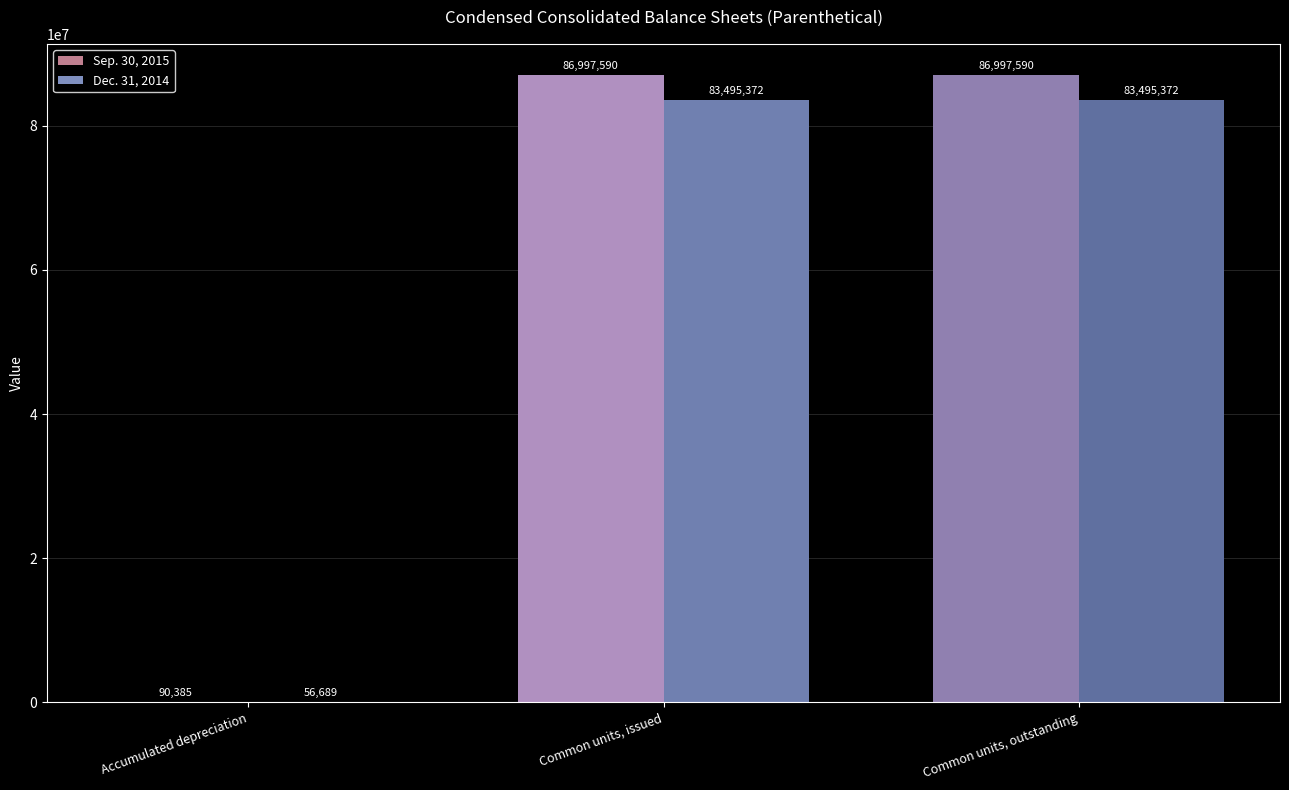

Is the value of Sep. 30, 2015 at Common units, issued greater than the value of Dec. 31, 2014 at Accumulated depreciation?

Yes